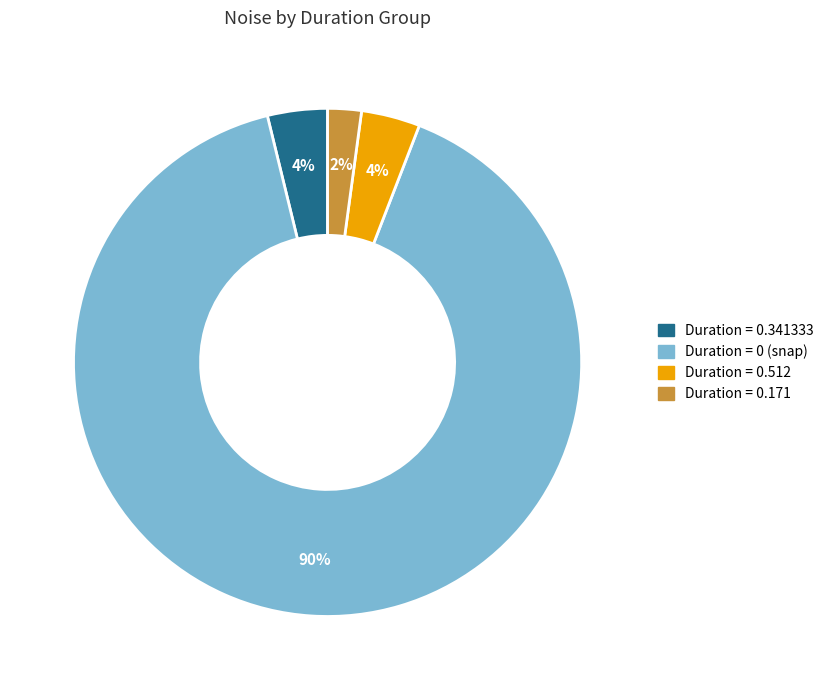

To the nearest percent, what is the difference between the largest and smallest slice percentages?

88%